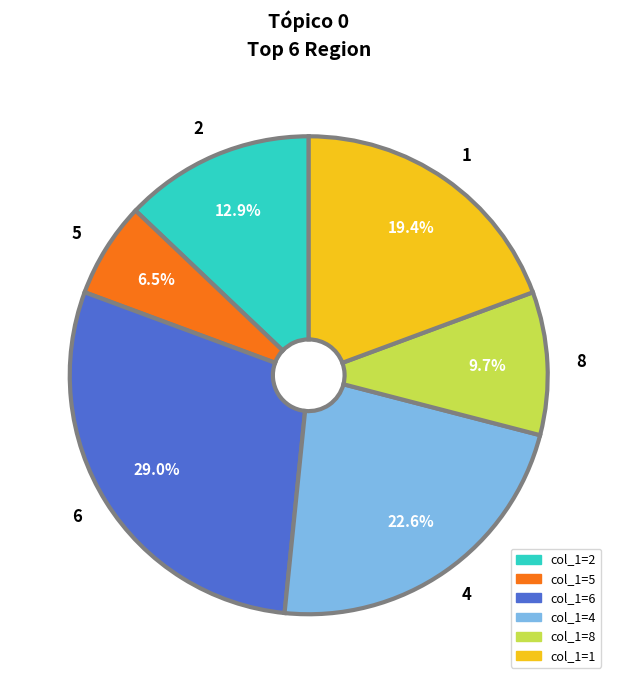

Approximately how many times larger is the value at 4 compared to 5?

3.5